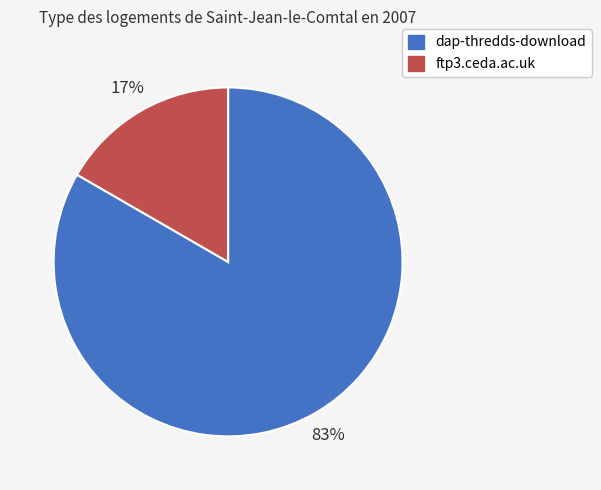

Which has a higher value, ftp3.ceda.ac.uk or dap-thredds-download?

dap-thredds-download